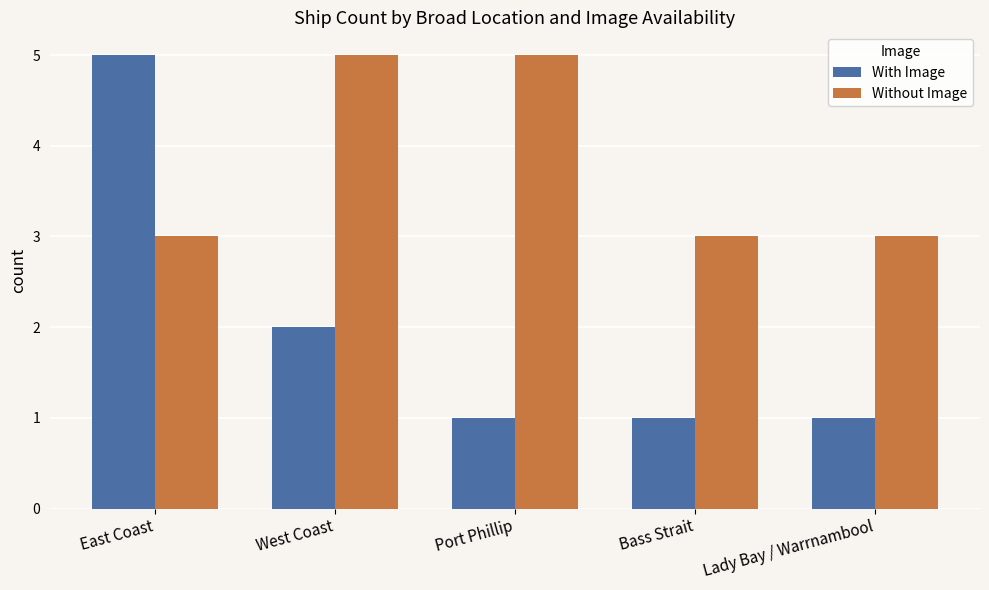

Reading right to left, list all the values displayed in this chart.

With Image: 1	1	1	2	5
Without Image: 3	3	5	5	3